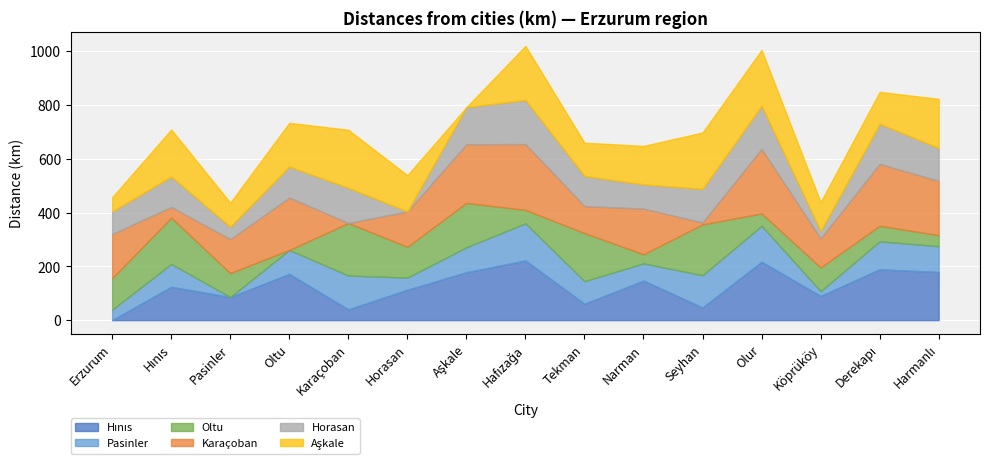

At which category does Horasan reach its first local valley?

Pasinler